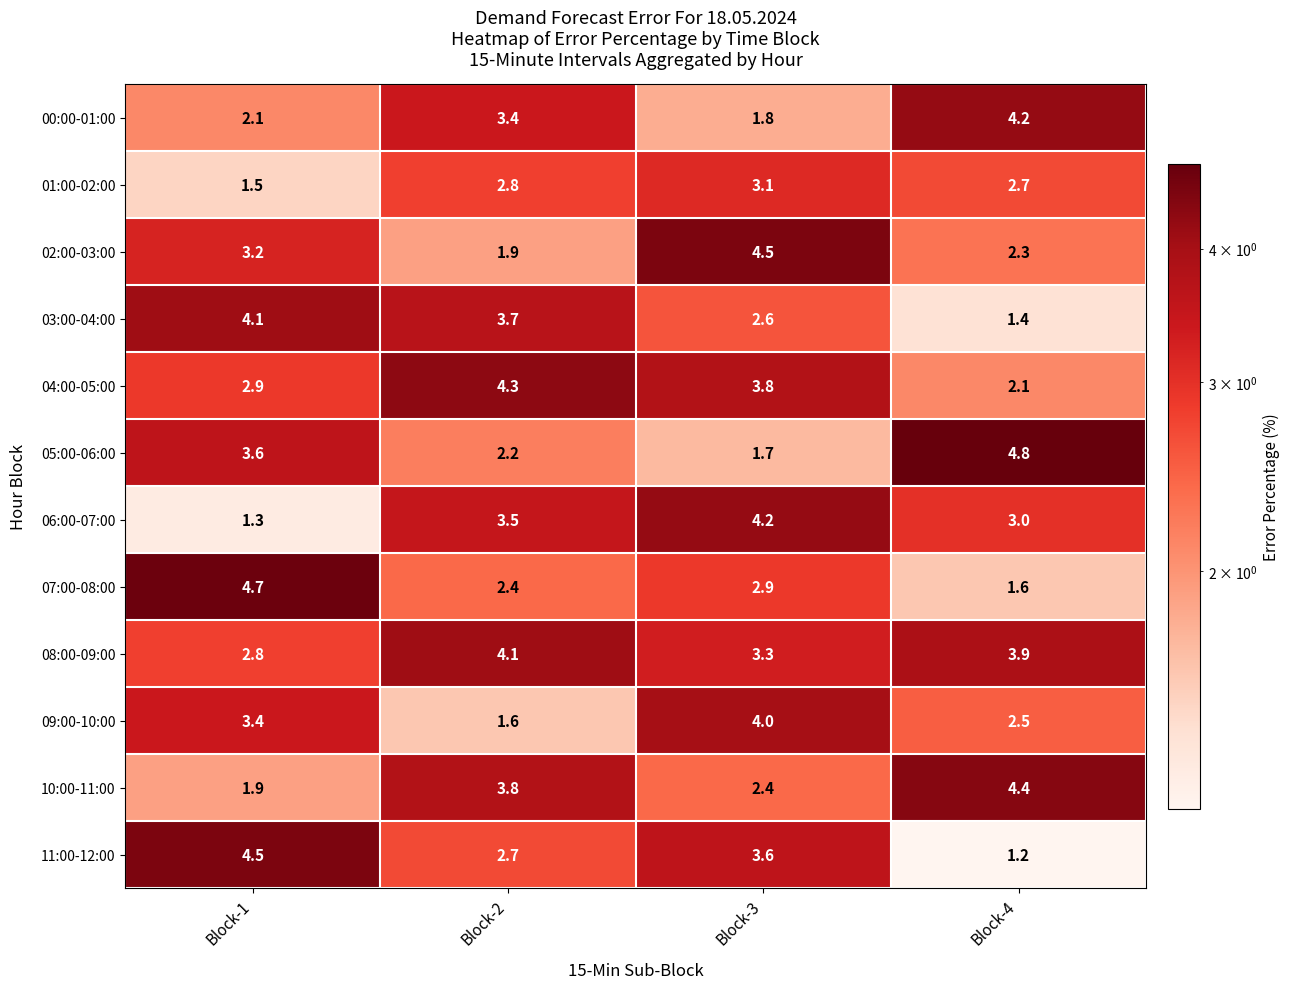

True or false: 07:00-08:00 has a value of 5.0 at Block-3.

False